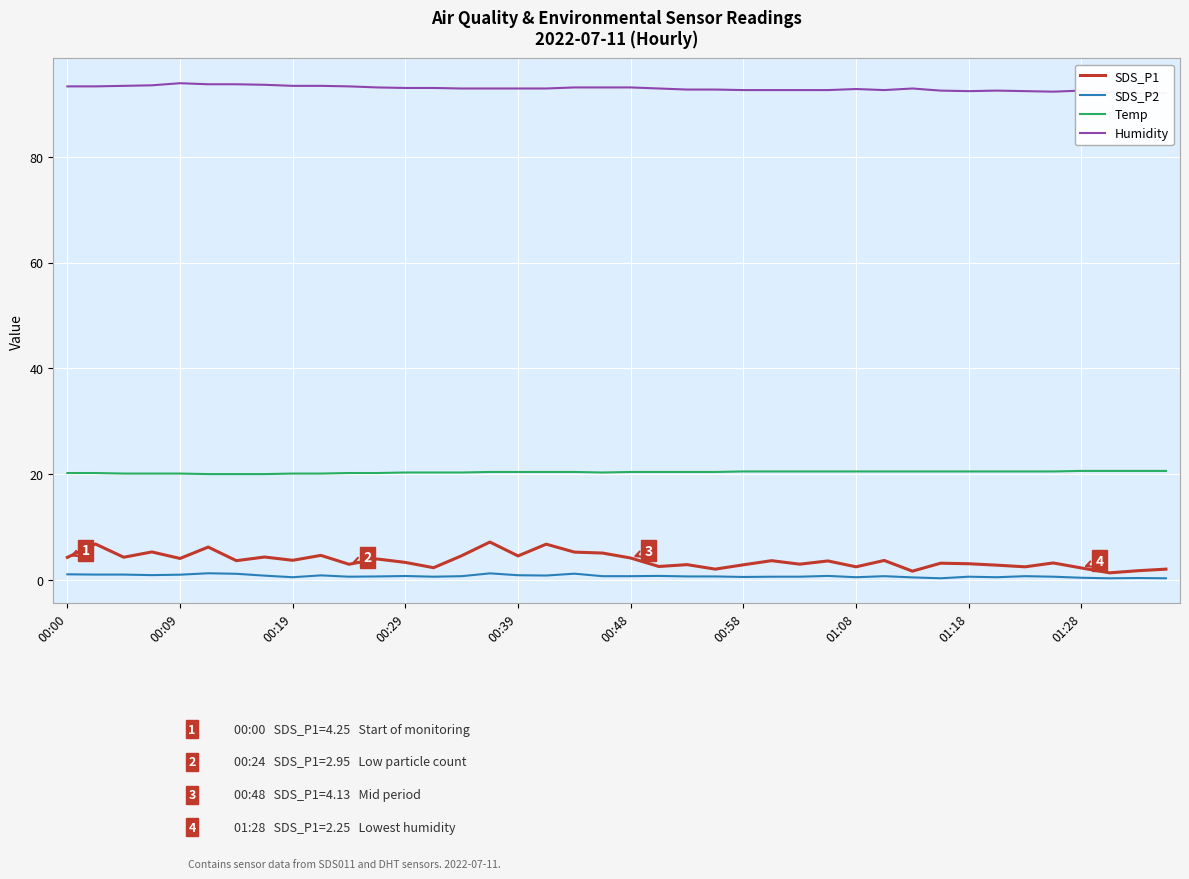

What is the difference between the maximum and second lowest values in the SDS_P2 series?

0.9